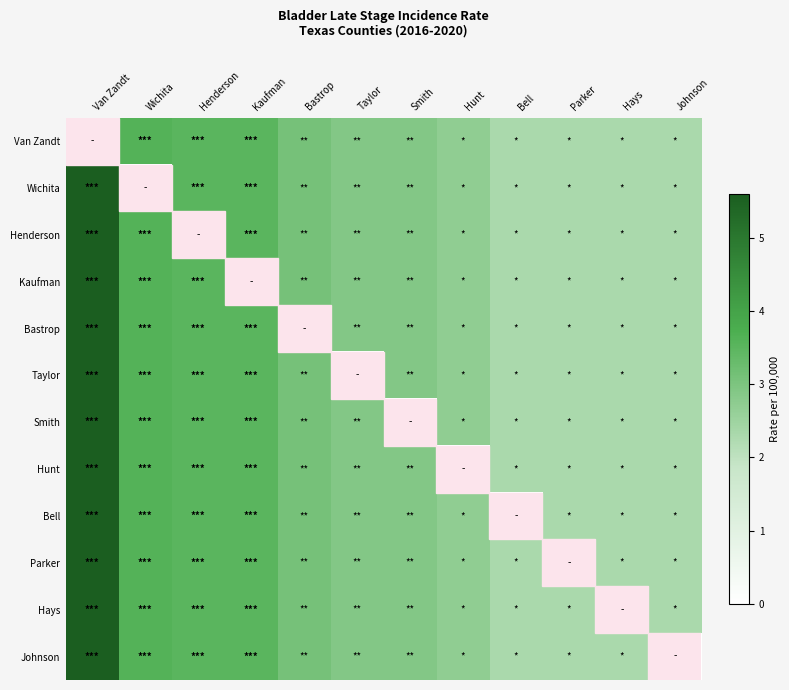

Rank the series at Hays from highest to lowest value.

Van Zandt, Wichita, Henderson, Kaufman, Bastrop, Taylor, Smith, Hunt, Bell, Parker, Johnson, Hays